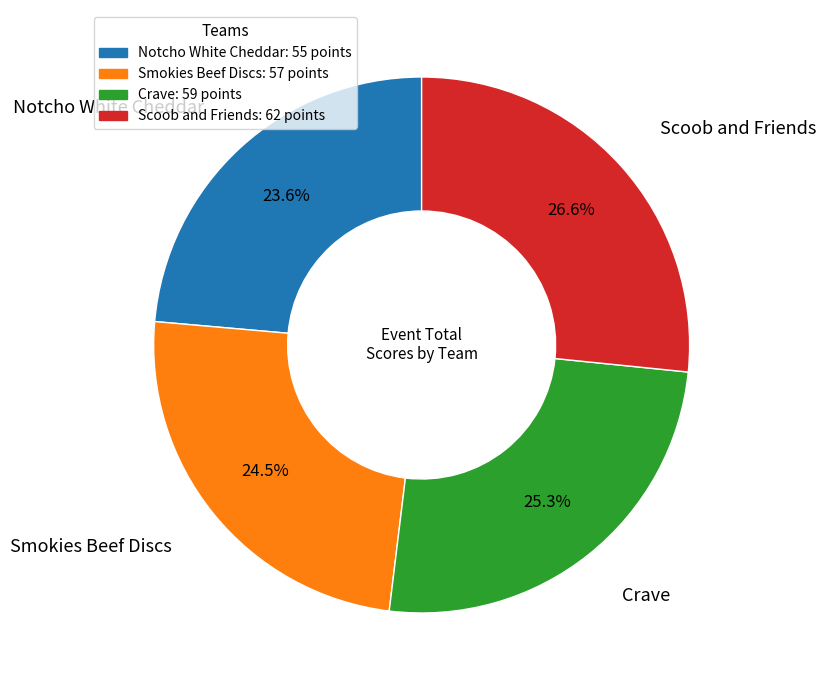

Is it true that Scoob and Friends is 36% of the pie?

False